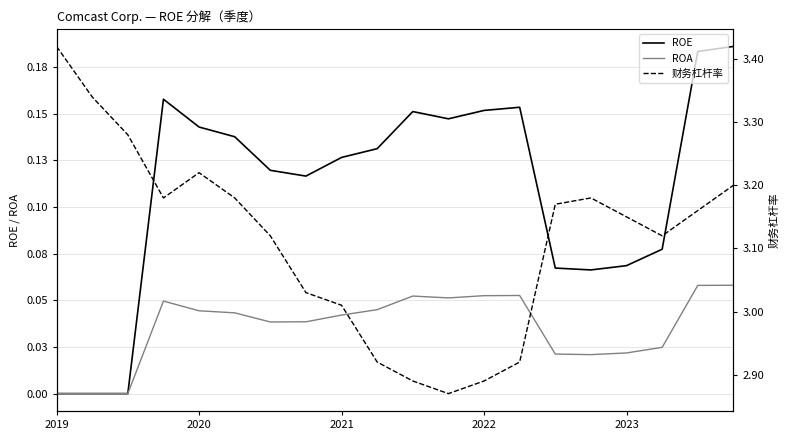

Does the chart have visible grid lines?

Yes